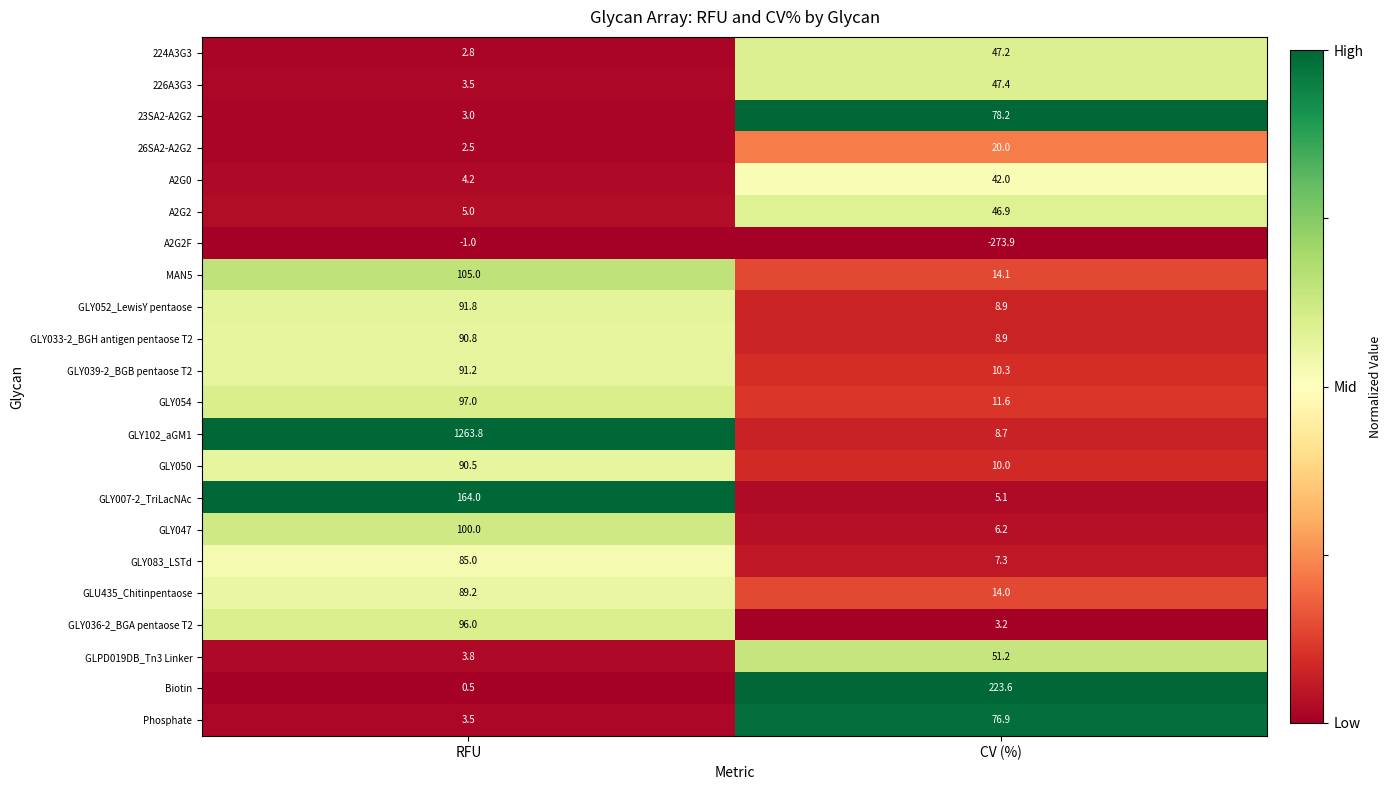

What is the sum of the GLY036-2_BGA pentaose T2 values at CV (%) and RFU?

99.2